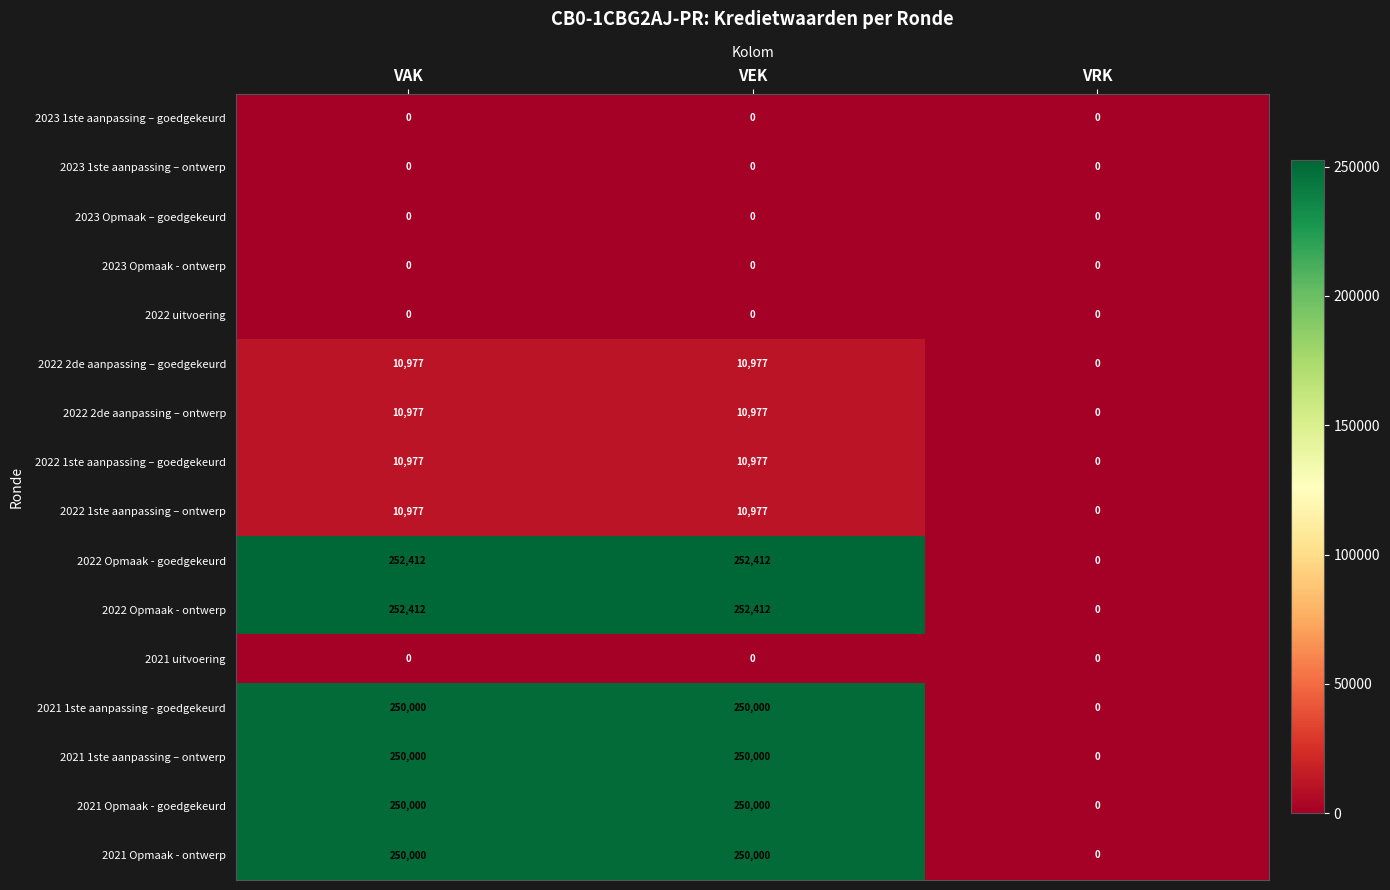

Is the value of 2021 uitvoering at VRK greater than the value of 2022 2de aanpassing – goedgekeurd at VAK?

No